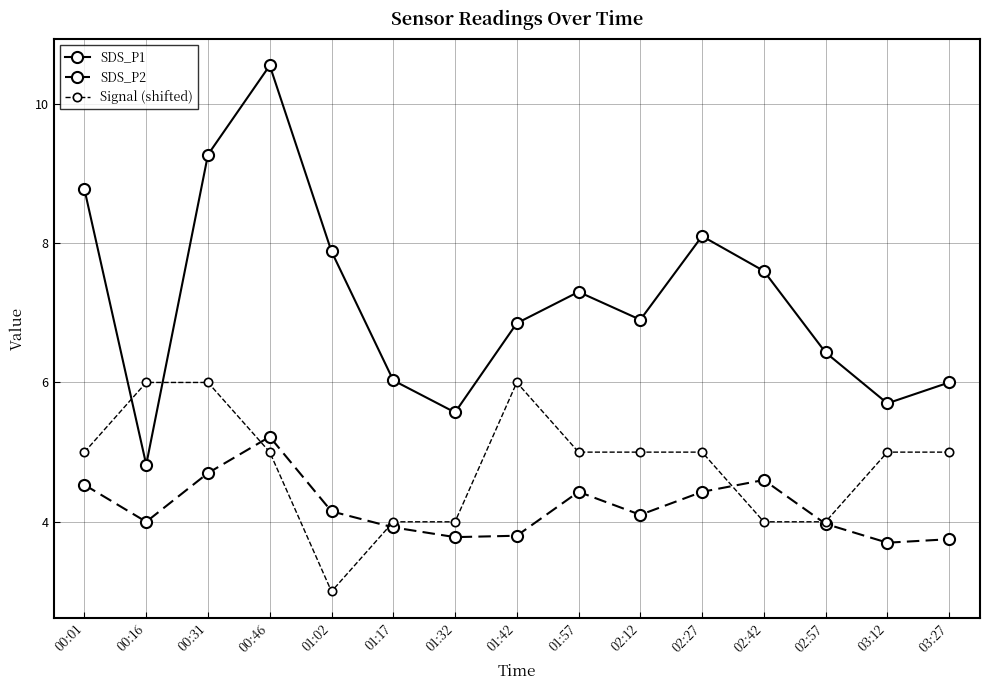

At which category does SDS_P2 reach its first local peak?

00:46